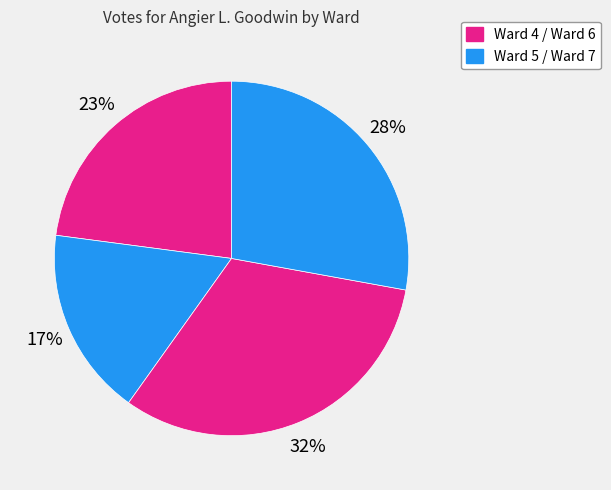

How many segments does this pie chart have?

4